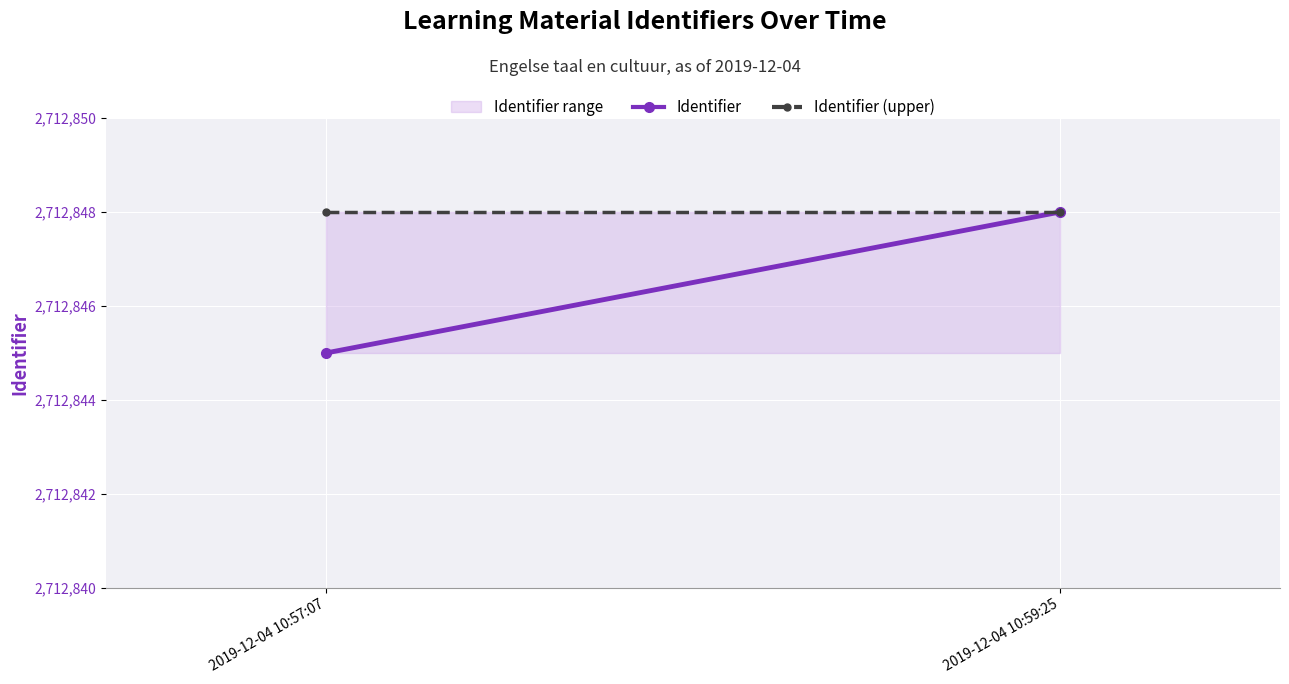

What is the highest value of the Identifier (upper) series?

2712848